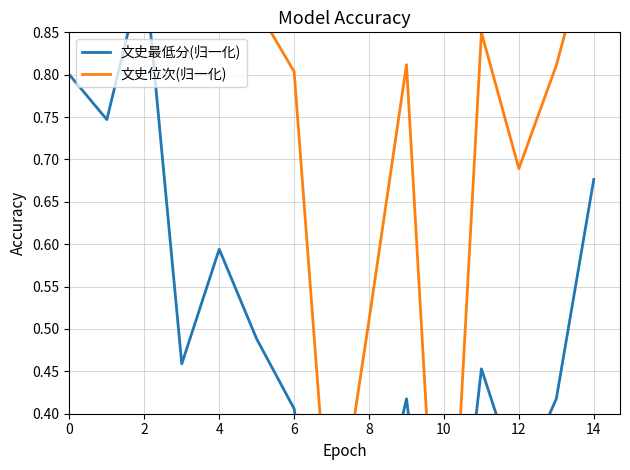

Between 8 and 2, which is larger?

2